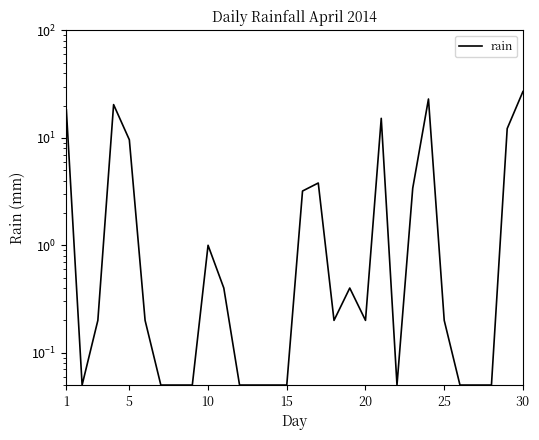

What is the value of the 29th point from the left?

12.2